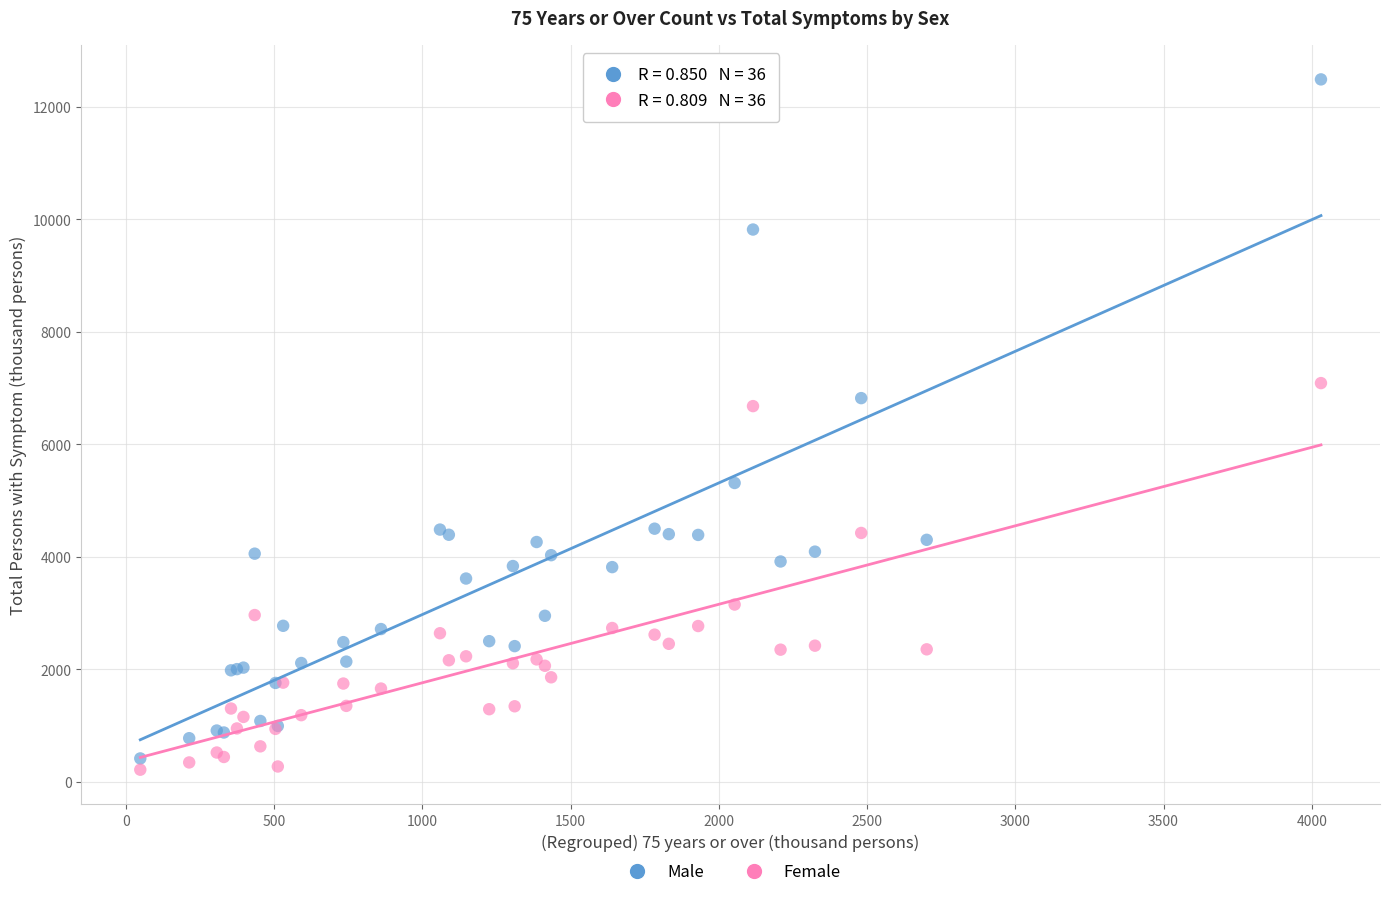

In the Male series, what Y value is closest to 6450?

6820